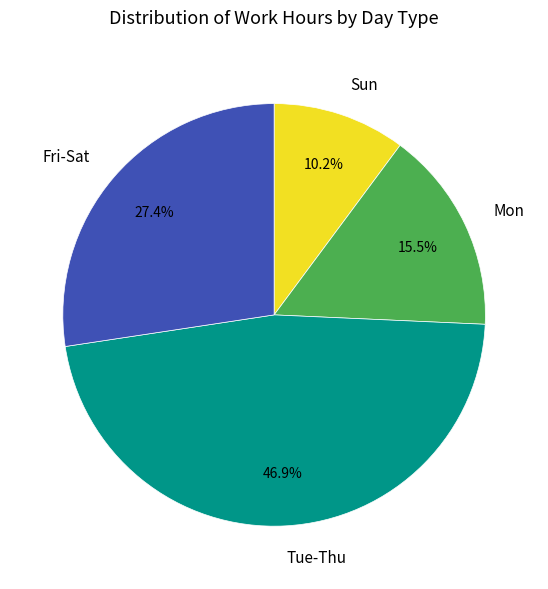

How many segments does this pie chart have?

4